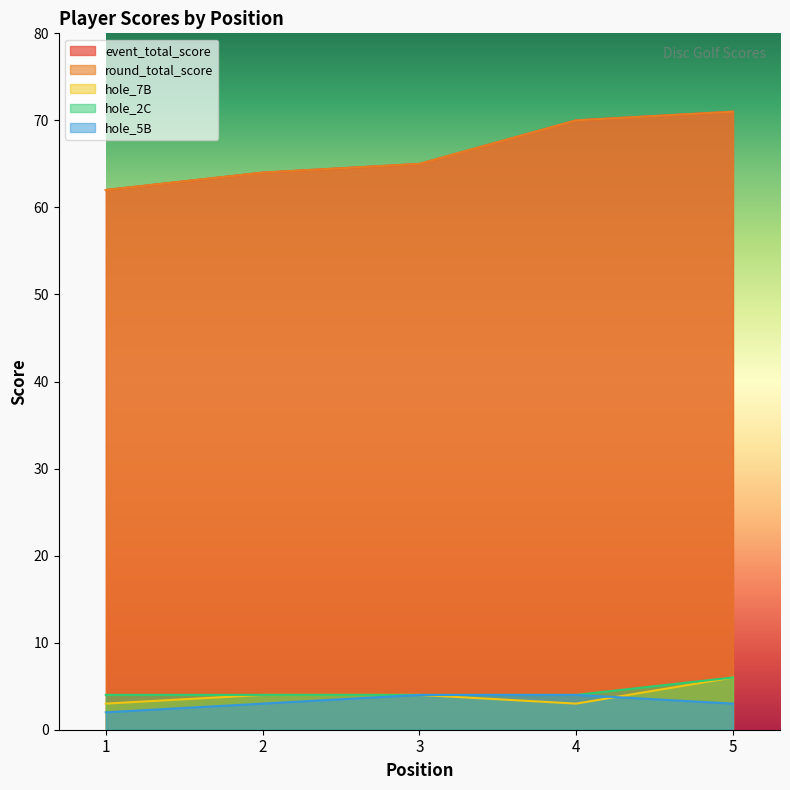

At how many categories does at least one series exceed 14?

5